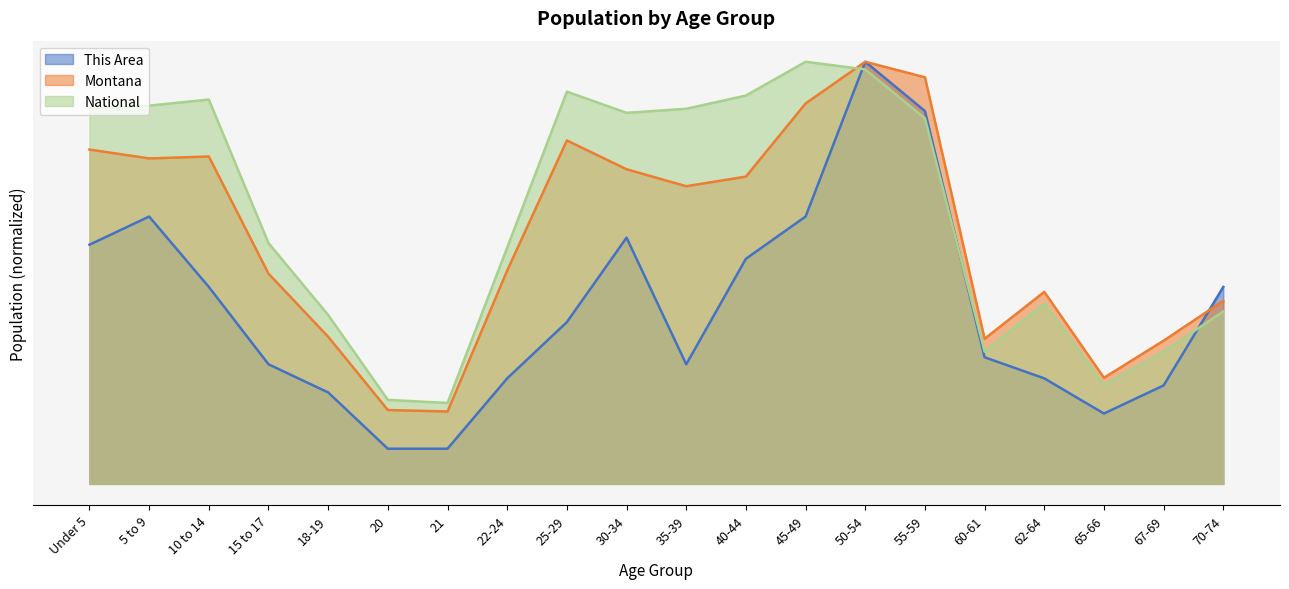

How many times do This Area and National cross each other?

3